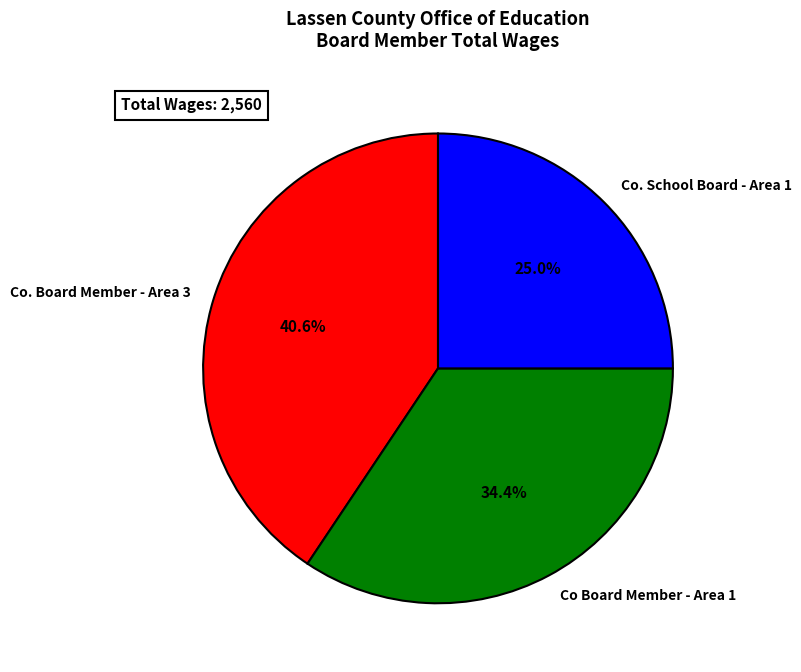

Do Co Board Member - Area 1 and Co. Board Member - Area 3 together represent more than half of the pie?

Yes